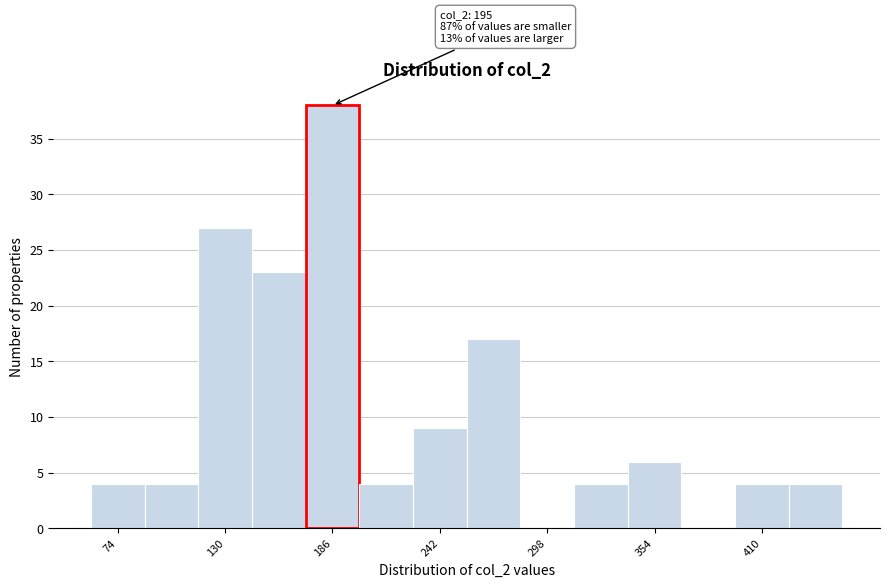

Read against the x-axis, roughly where is the centre of the tallest bar?

190